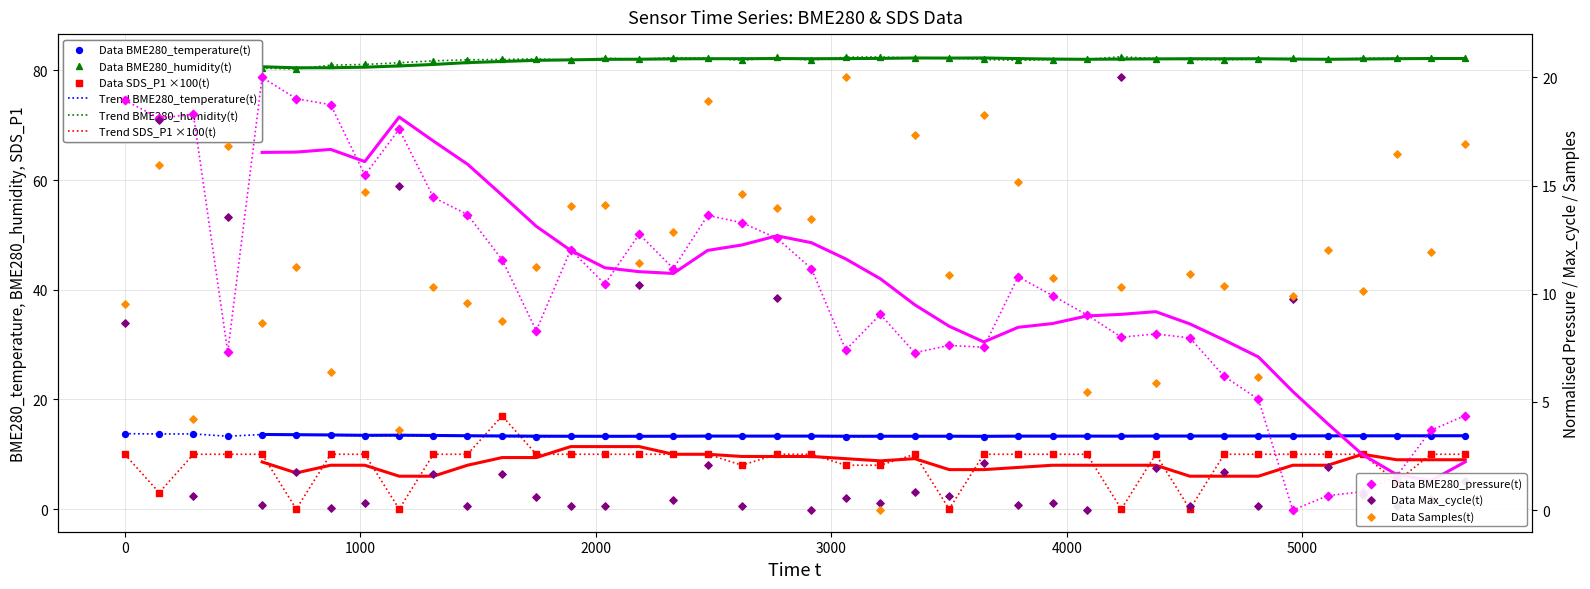

Which series has the largest total across all categories?

BME280_humidity